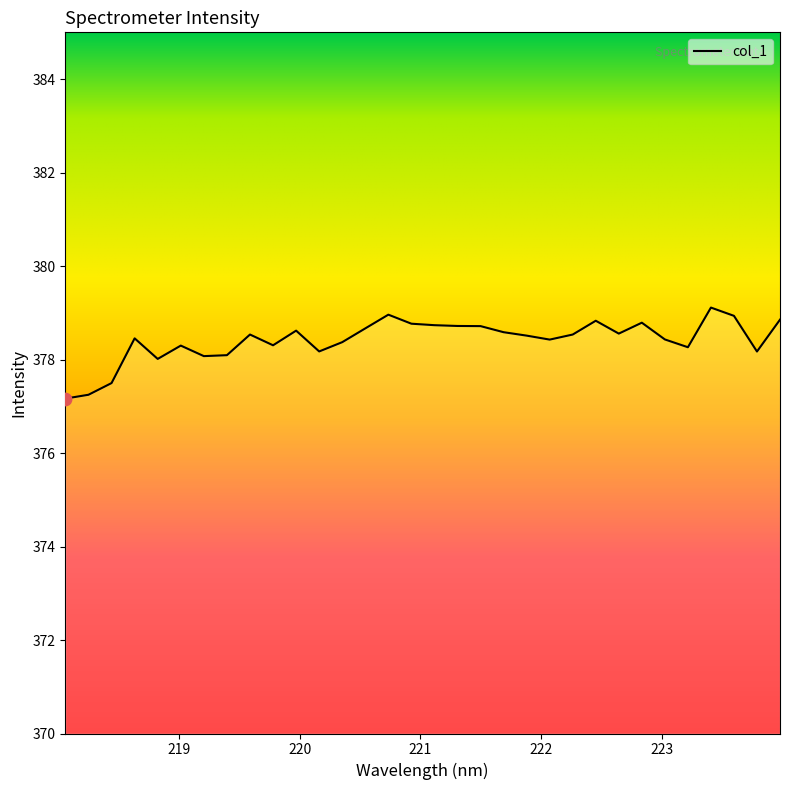

What is the maximum value shown in the chart?

379.1